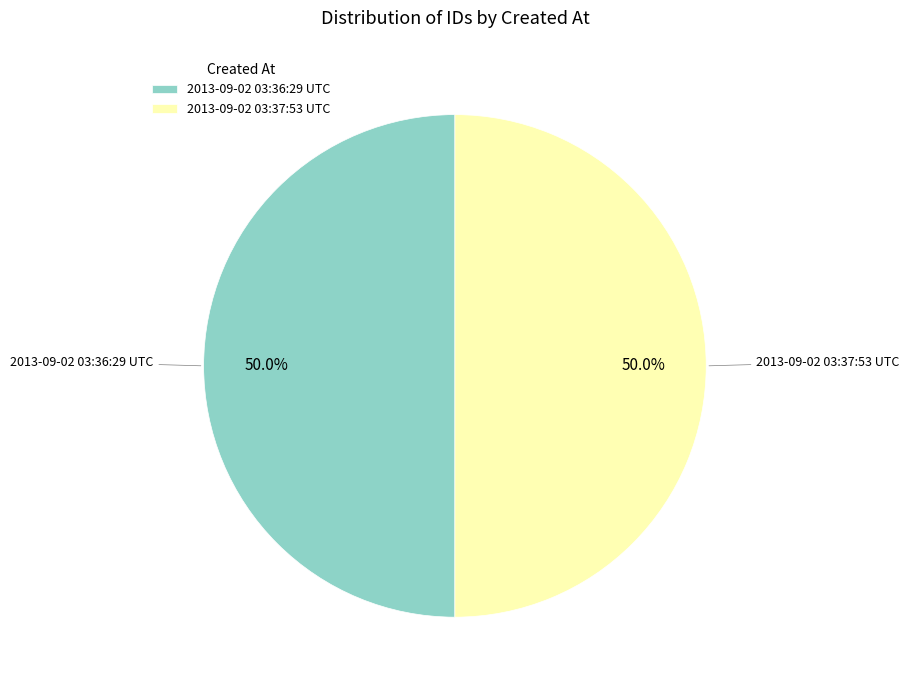

True or false: 2013-09-02 03:36:29 UTC accounts for 62% of the total.

False